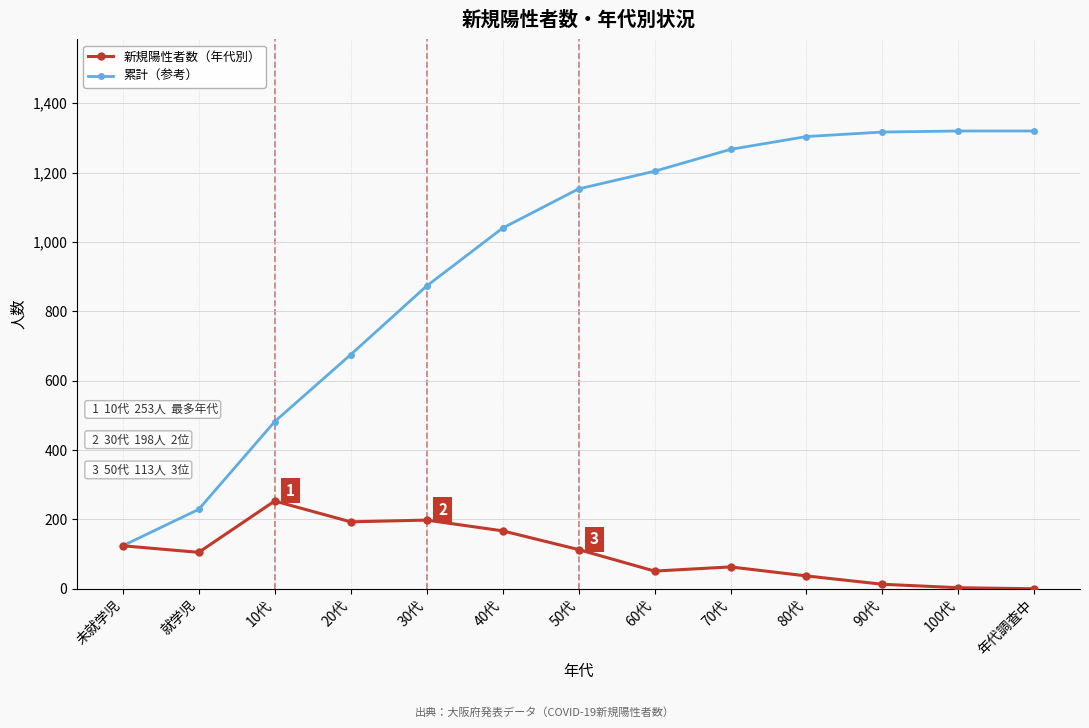

What is the label of the 13th point from the left?

年代調査中